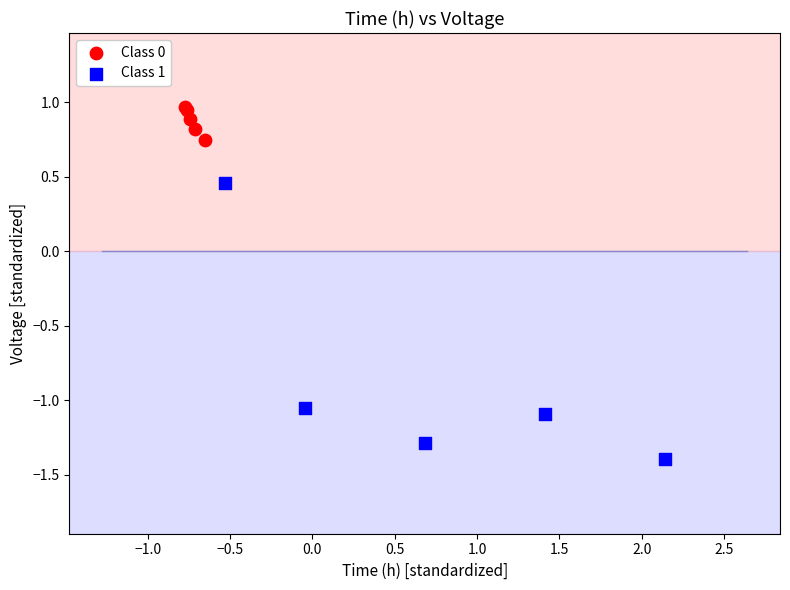

Which series has the widest spread of Y values?

Class 1